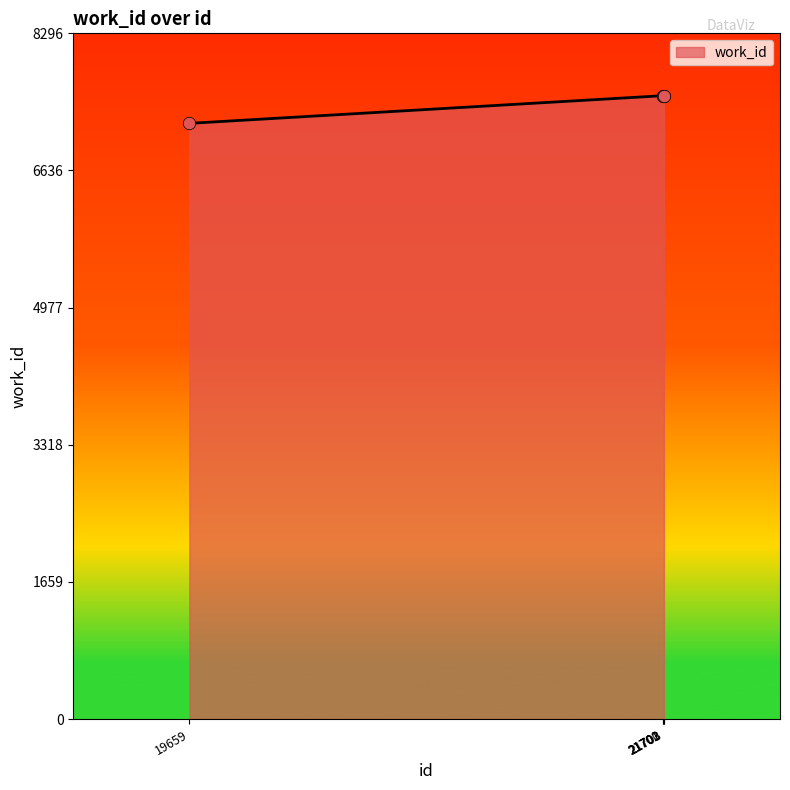

Approximately how many times larger is the value at 21703 compared to 21700?

1.0